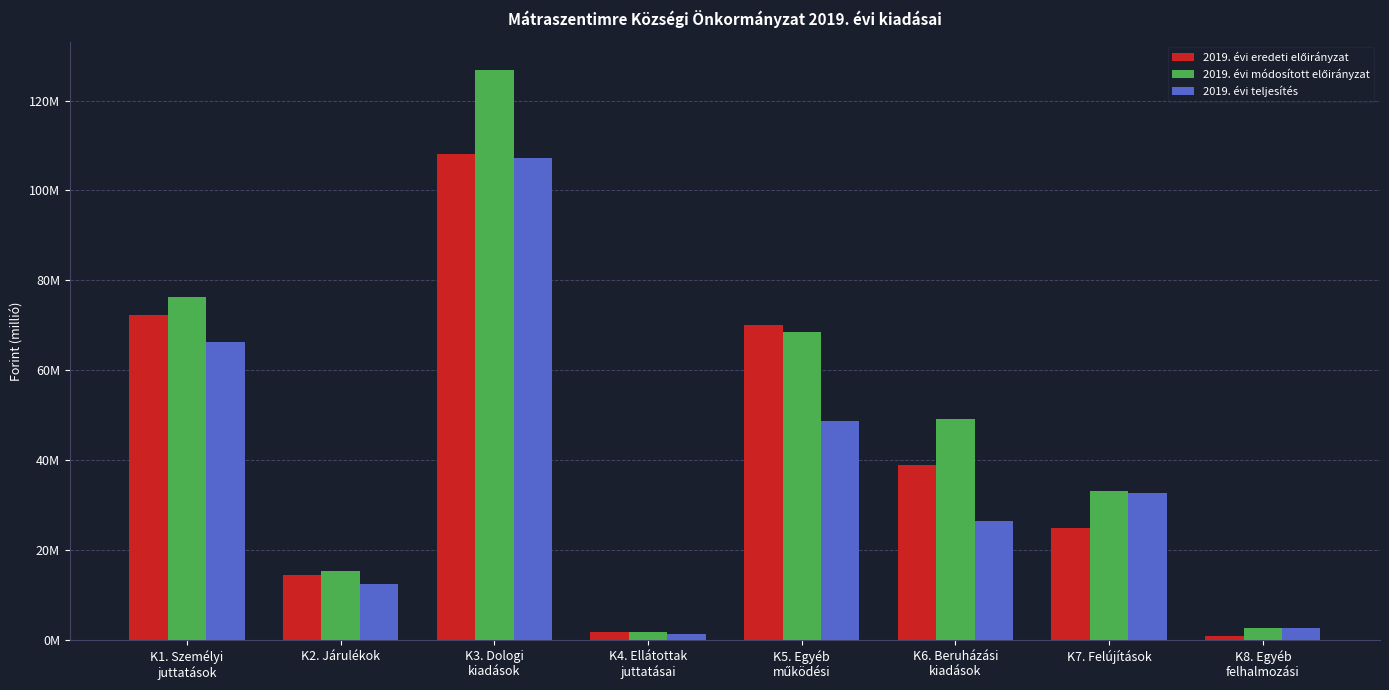

What is the approximate value of 2019. évi teljesítés at K3. Dologi
kiadások, to the nearest 50?

107278400